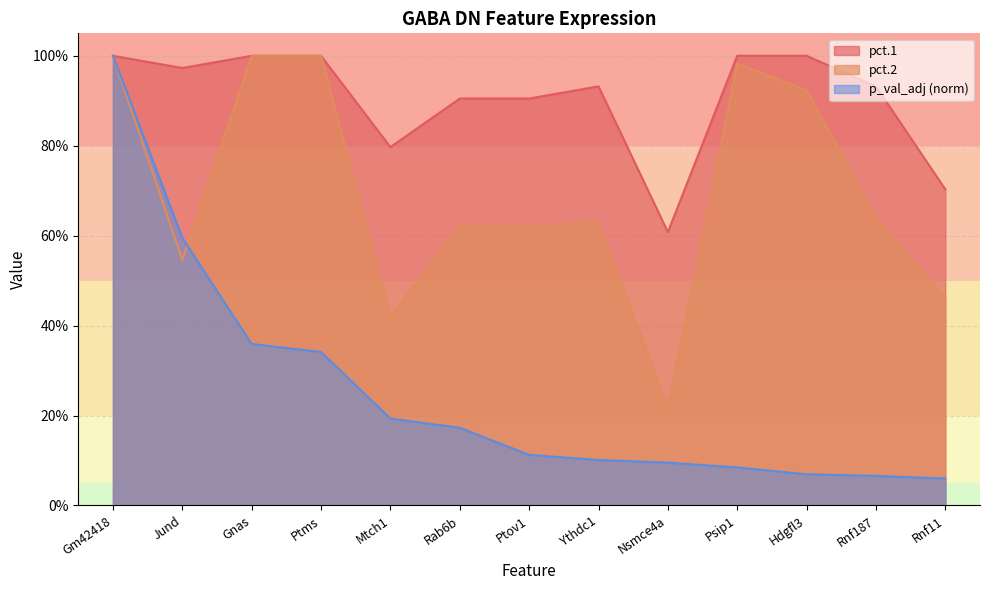

Does the chart have visible grid lines?

Yes